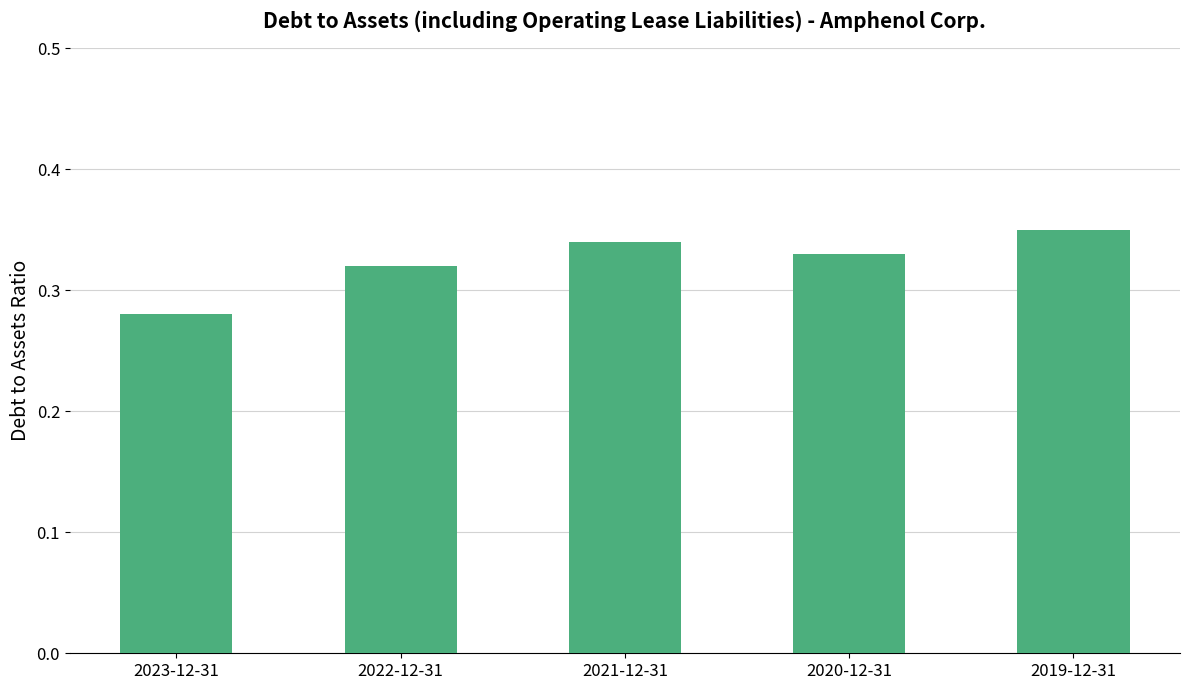

Count the values in the range 0 to 1.

5